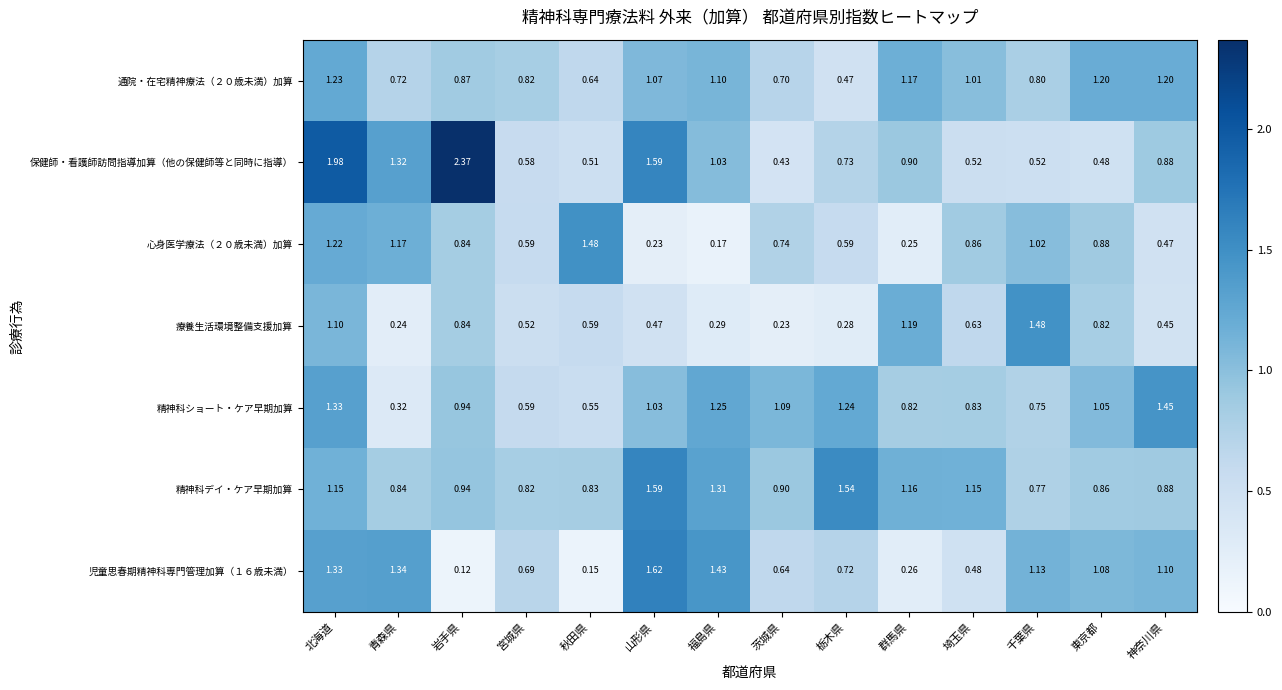

At 埼玉県, list the series in order from largest to smallest.

精神科デイ・ケア早期加算, 通院・在宅精神療法（２０歳未満）加算, 心身医学療法（２０歳未満）加算, 精神科ショート・ケア早期加算, 療養生活環境整備支援加算, 保健師・看護師訪問指導加算（他の保健師等と同時に指導）, 児童思春期精神科専門管理加算（１６歳未満）